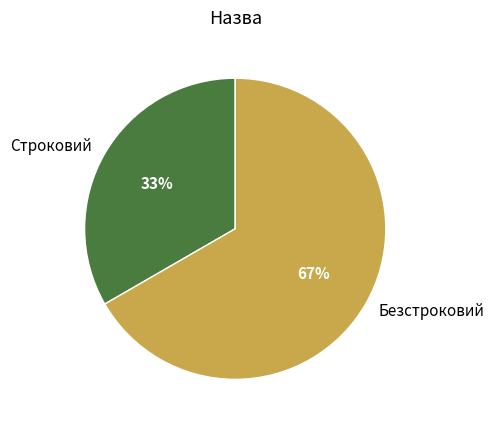

What is the largest slice in the pie chart?

Безстроковий